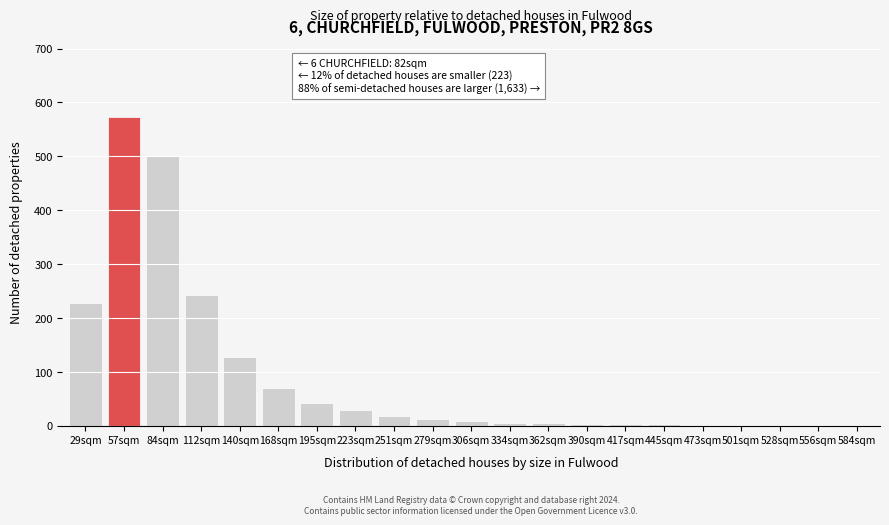

The chart shows a value of 503 at 84sqm. True or false?

True